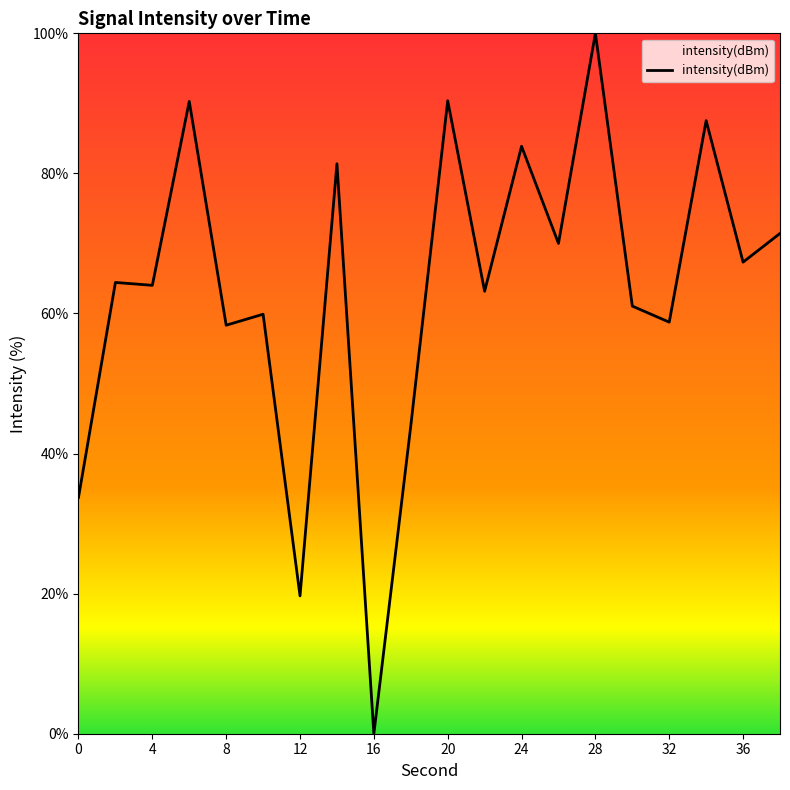

What is the maximum value shown in the chart?

100.0